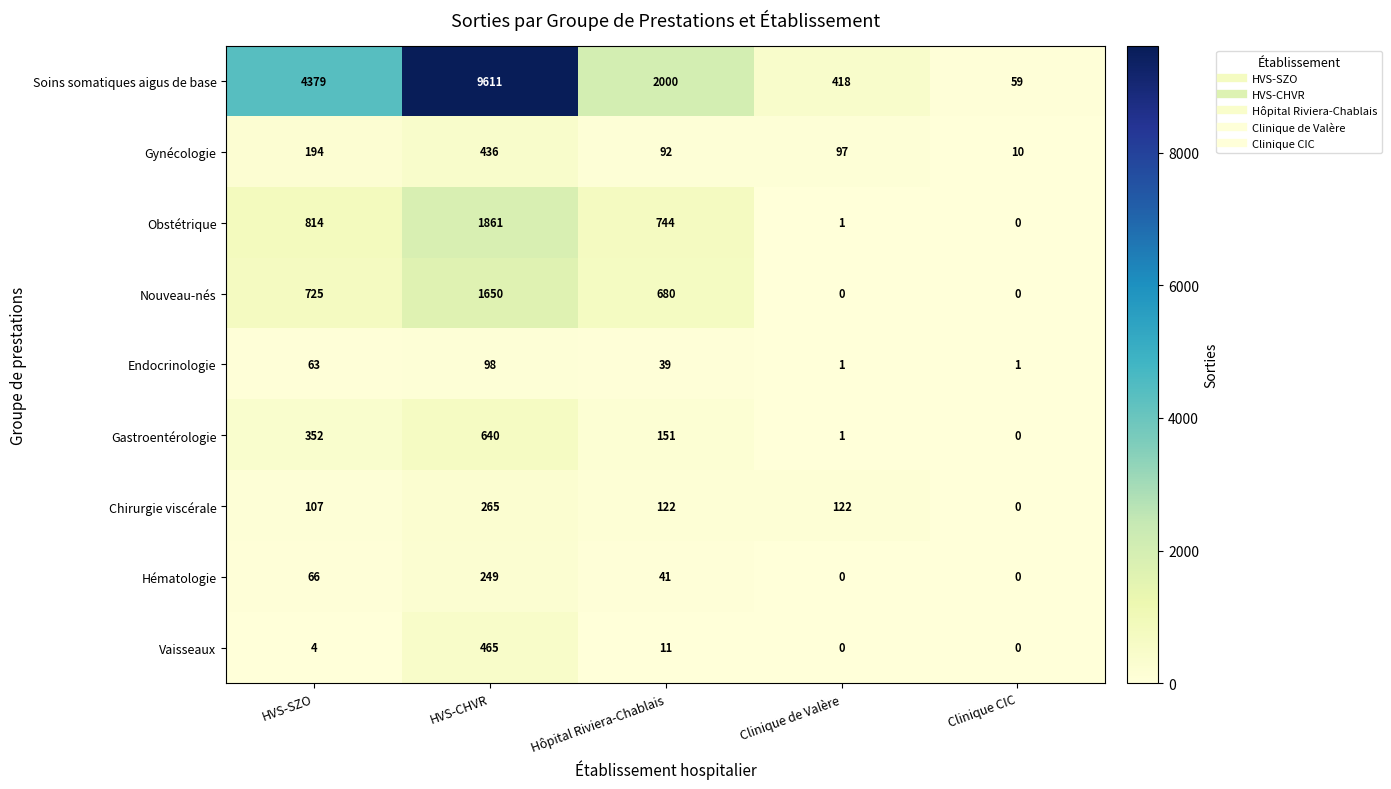

At HVS-SZO, list the series in order from largest to smallest.

Soins somatiques aigus de base, Obstétrique, Nouveau-nés, Gastroentérologie, Gynécologie, Chirurgie viscérale, Hématologie, Endocrinologie, Vaisseaux